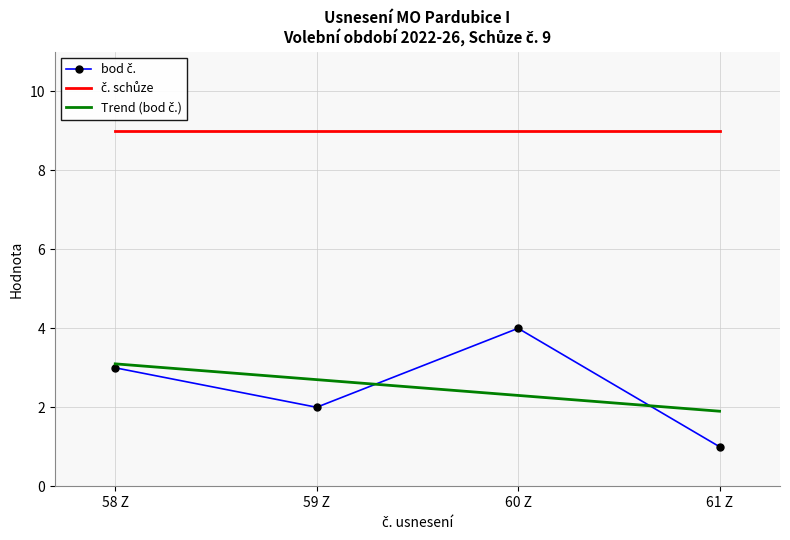

At how many categories does at least one series exceed 5?

4